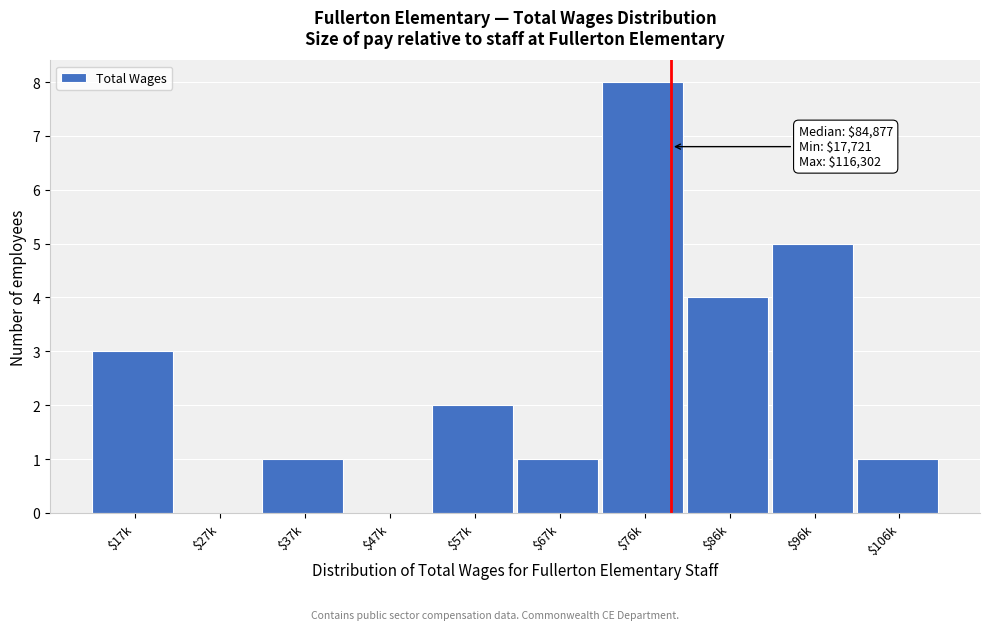

At which category does the chart reach its peak across all series?

$76k